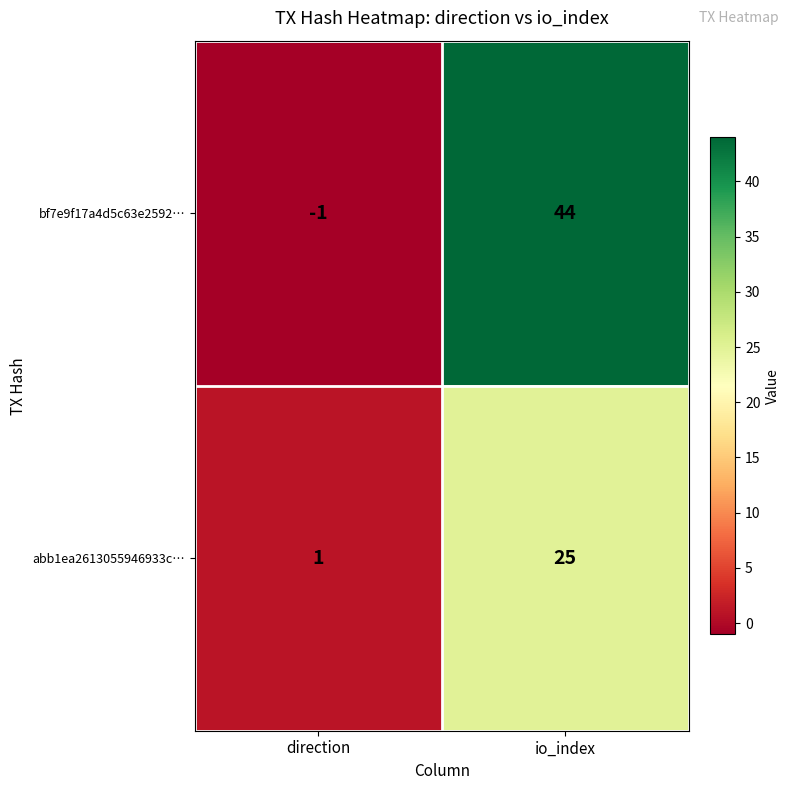

Reading left to right, extract all data points from this chart.

bf7e9f17a4d5c63e2592…: direction=-1	io_index=44
abb1ea2613055946933c…: direction=1	io_index=25